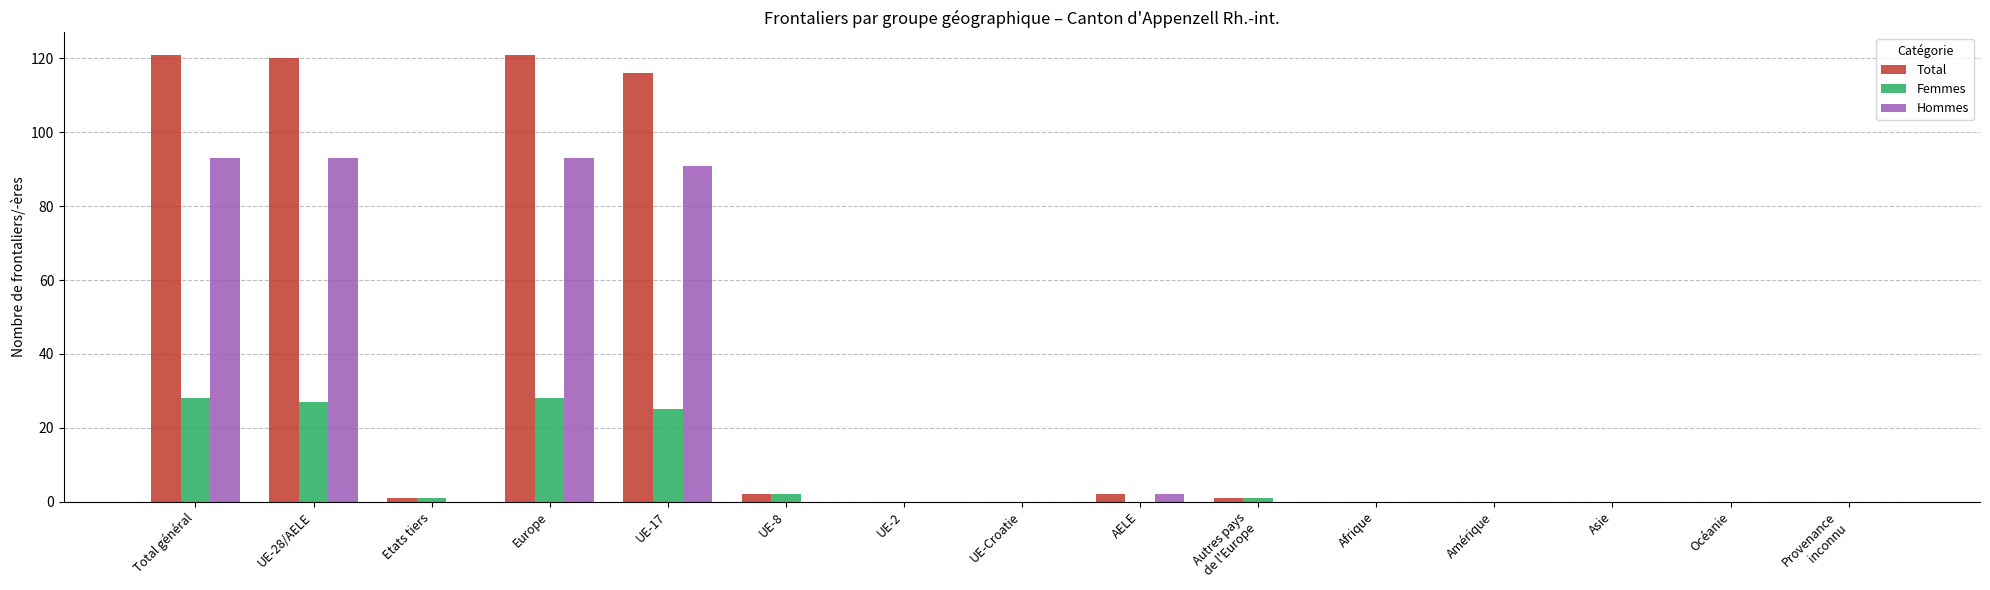

What is the greatest value displayed?

121